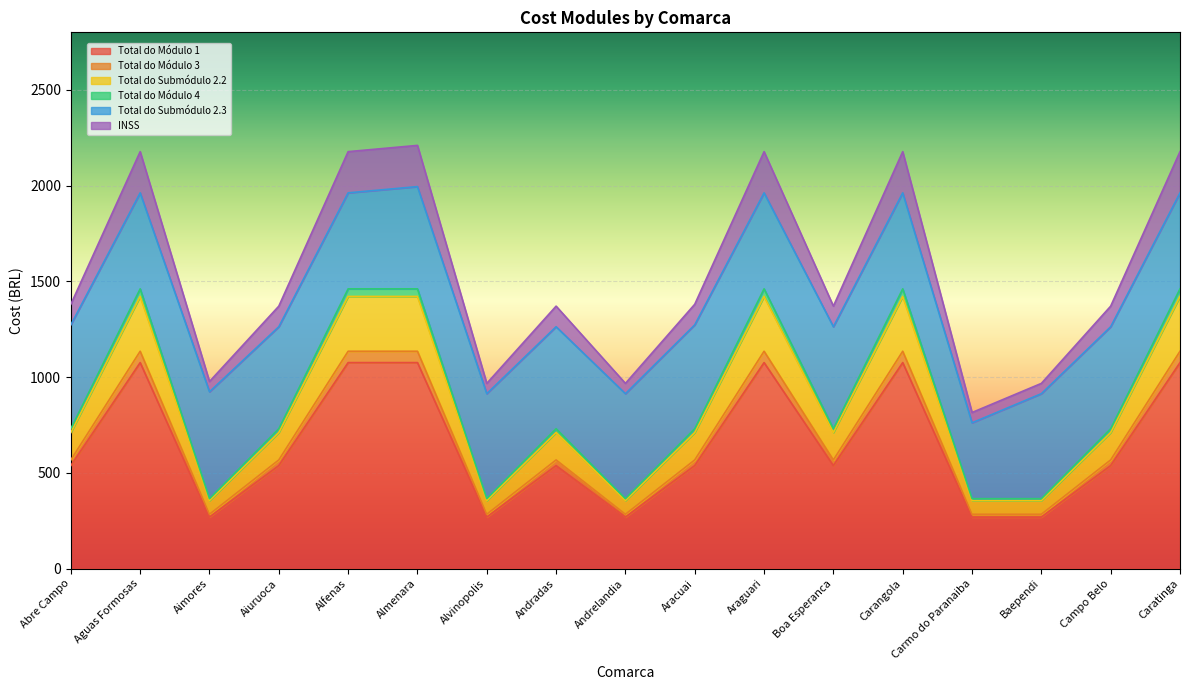

What is the minimum value for Total do Módulo 1?

268.9